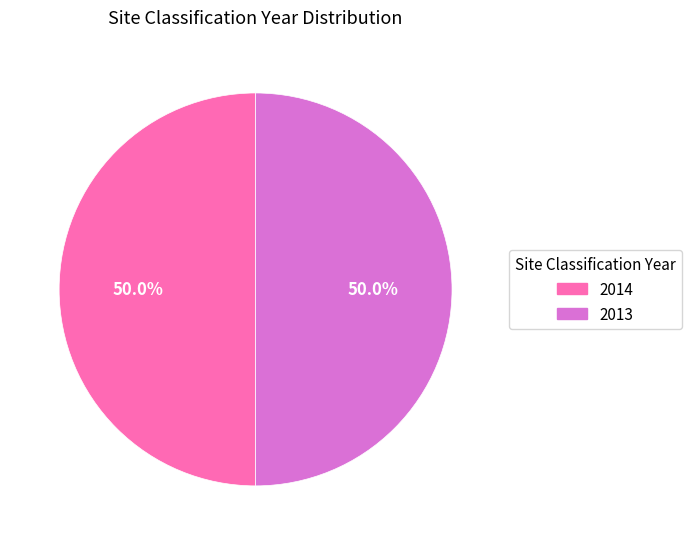

What percentage is the 2013 slice, to the nearest percent?

50%